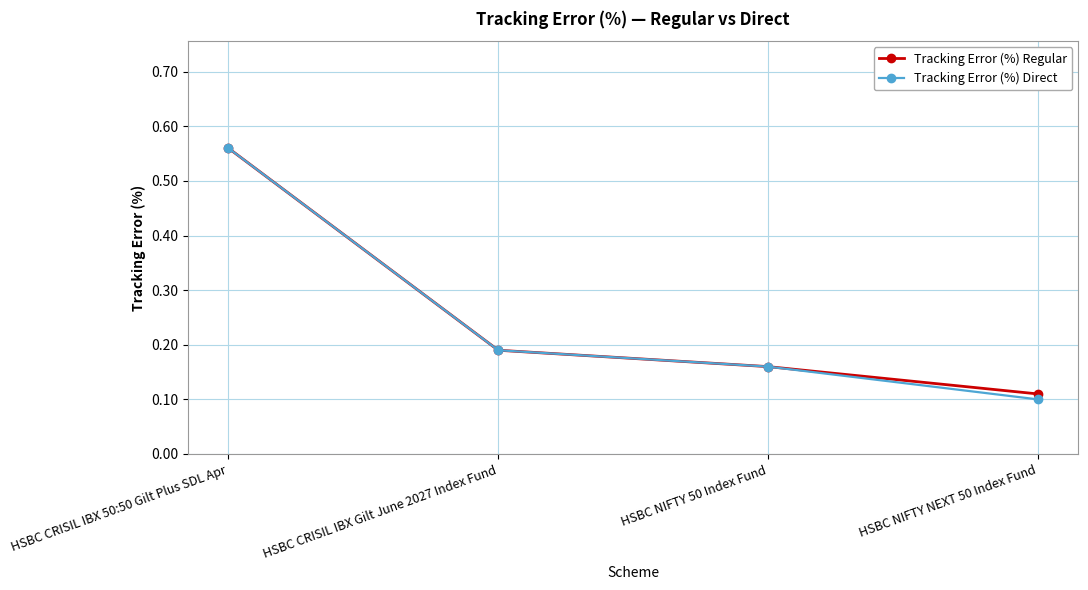

List the labels in order of Tracking Error (%) Regular value, largest first.

HSBC CRISIL IBX 50:50 Gilt Plus SDL Apr, HSBC CRISIL IBX Gilt June 2027 Index Fund, HSBC NIFTY 50 Index Fund, HSBC NIFTY NEXT 50 Index Fund